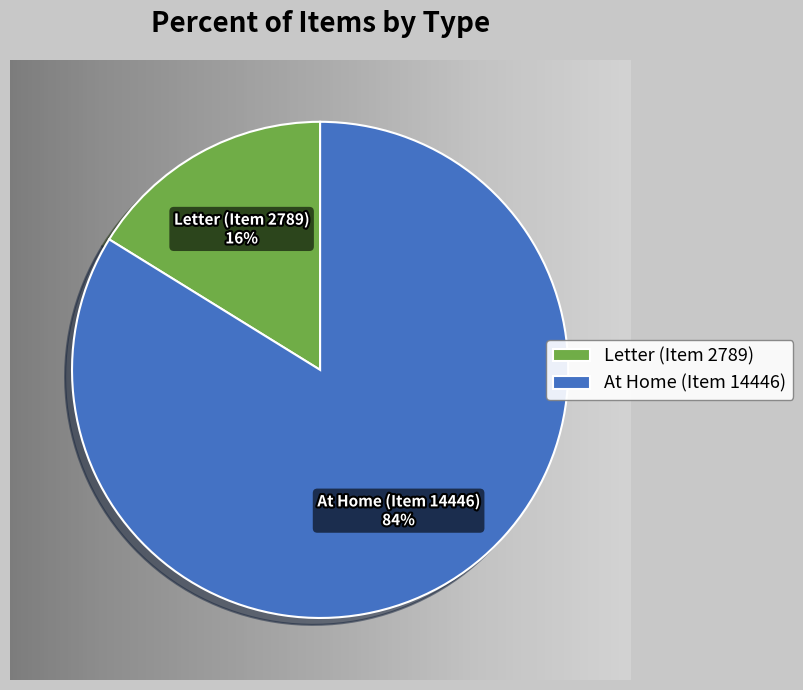

To the nearest percent, what is the average slice percentage?

50%